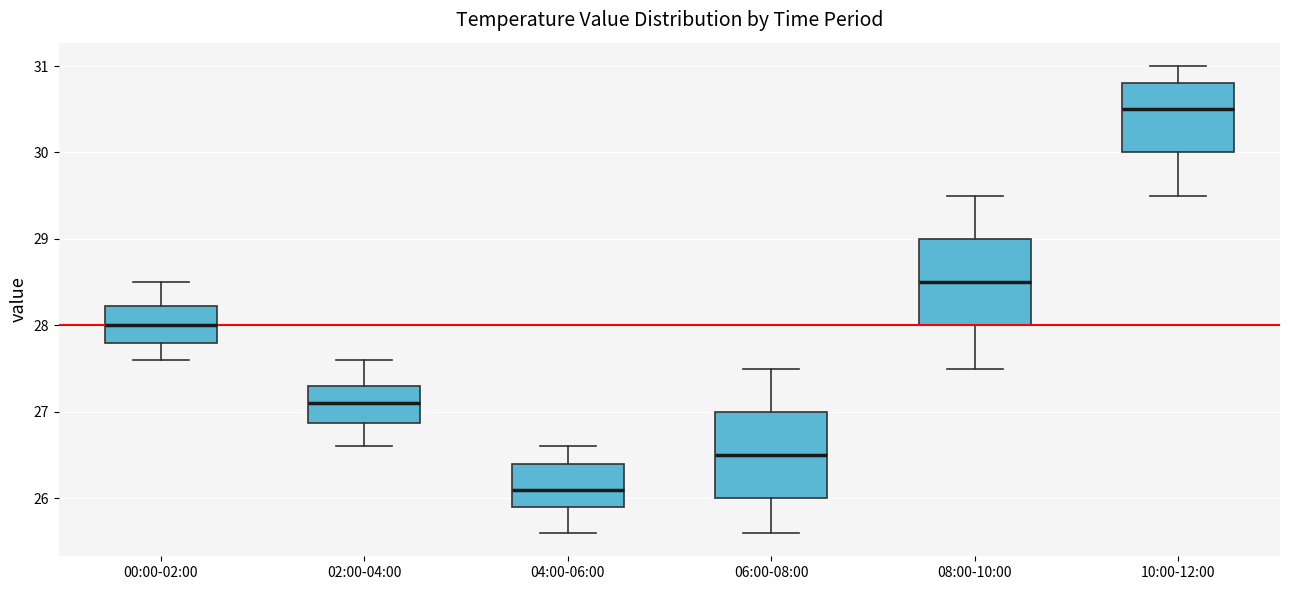

Reading left to right, transcribe this box plot: for each box, give where its median line is, the range the box spans, and where its two whiskers end, as read against the y-axis. The values are not printed on the chart, so give them approximately, as read against the axis.

00:00-02:00: median 28.0, box 27.8 to 28.2, whiskers 27.6 to 28.5
02:00-04:00: median 27.1, box 26.9 to 27.3, whiskers 26.6 to 27.6
04:00-06:00: median 26.1, box 25.9 to 26.4, whiskers 25.6 to 26.6
06:00-08:00: median 26.5, box 26.0 to 27.0, whiskers 25.6 to 27.5
08:00-10:00: median 28.5, box 28.0 to 29.0, whiskers 27.5 to 29.5
10:00-12:00: median 30.5, box 30.0 to 30.8, whiskers 29.5 to 31.0